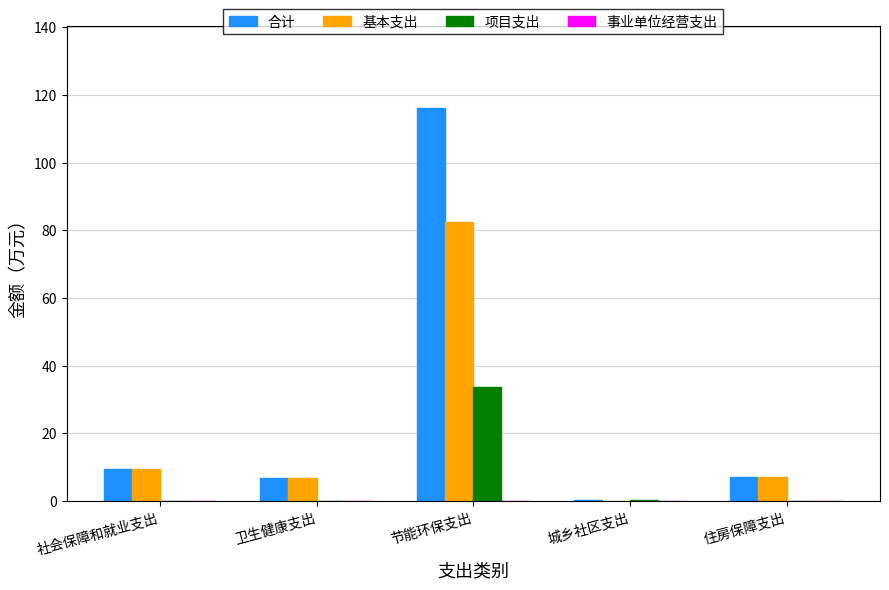

Is the value of 基本支出 at 住房保障支出 greater than the value of 项目支出 at 住房保障支出?

Yes